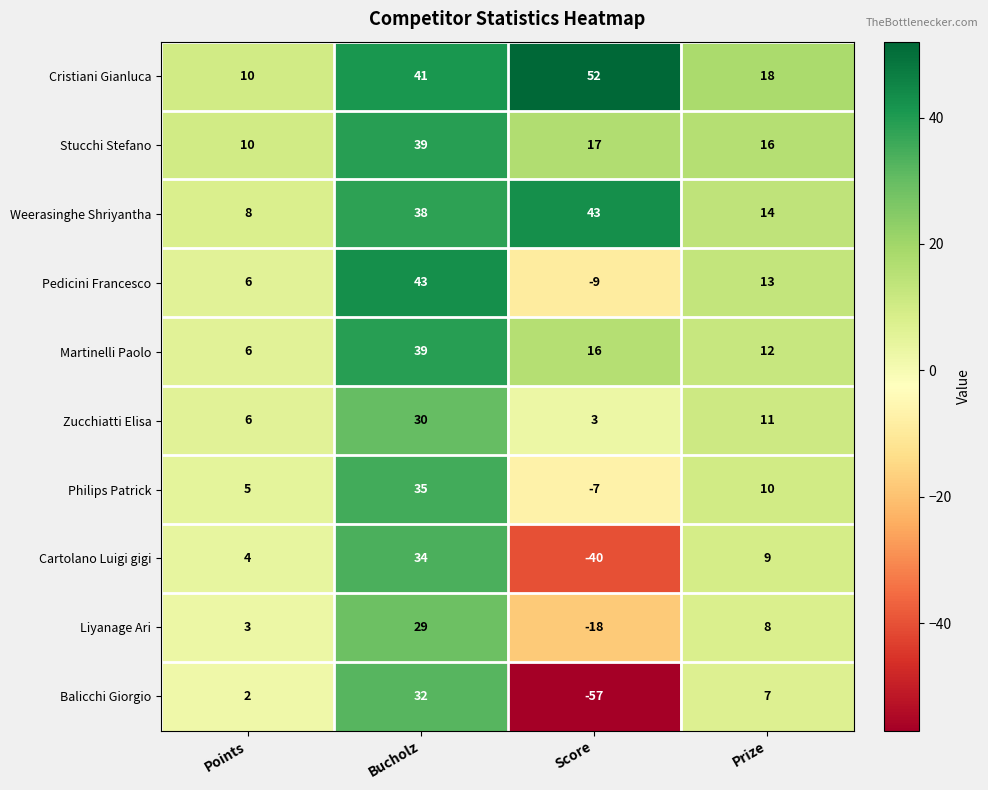

Which series has the largest total across all categories?

Cristiani Gianluca